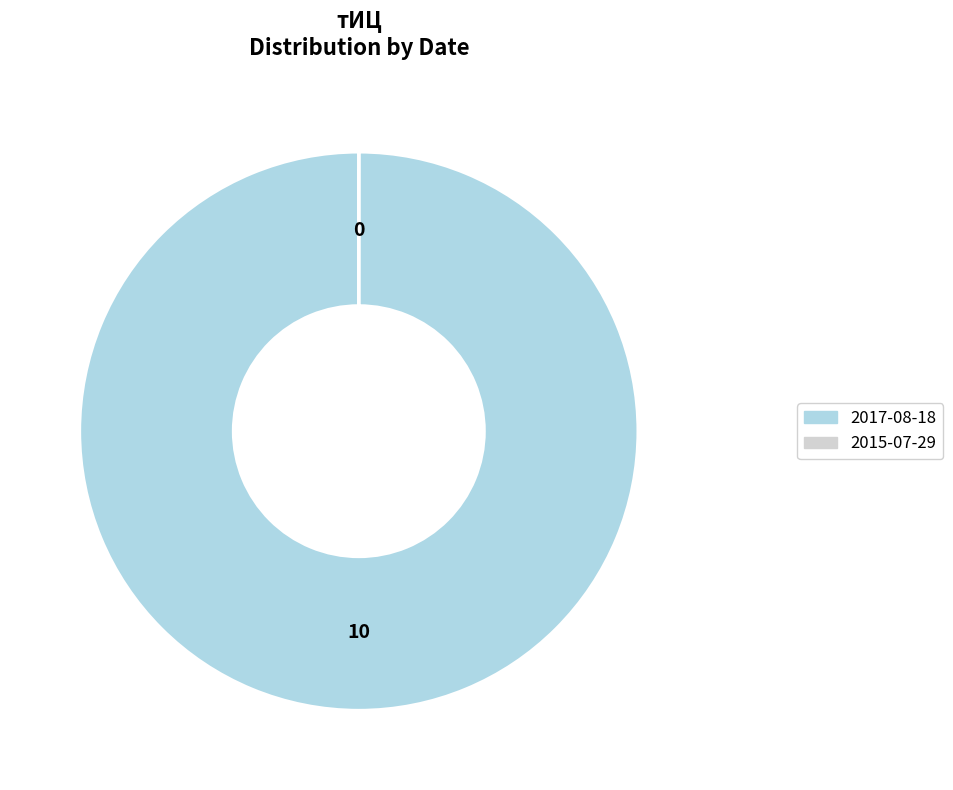

The 2017-08-18 slice represents 100% of the pie. True or false?

True